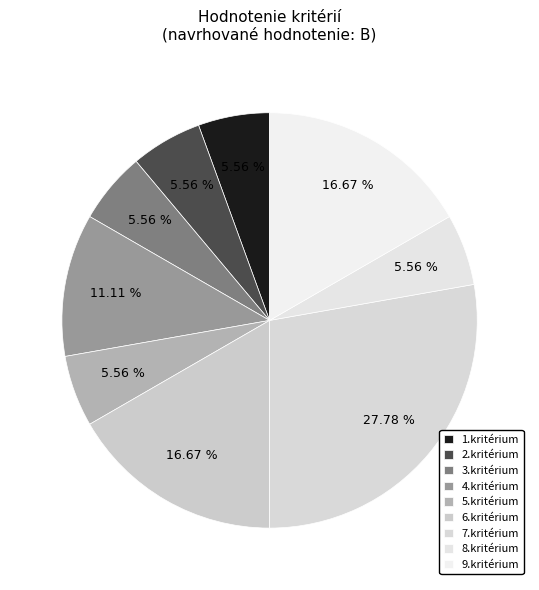

Rank the categories by value from lowest to highest.

1.kritérium, 2.kritérium, 3.kritérium, 5.kritérium, 8.kritérium, 4.kritérium, 6.kritérium, 9.kritérium, 7.kritérium